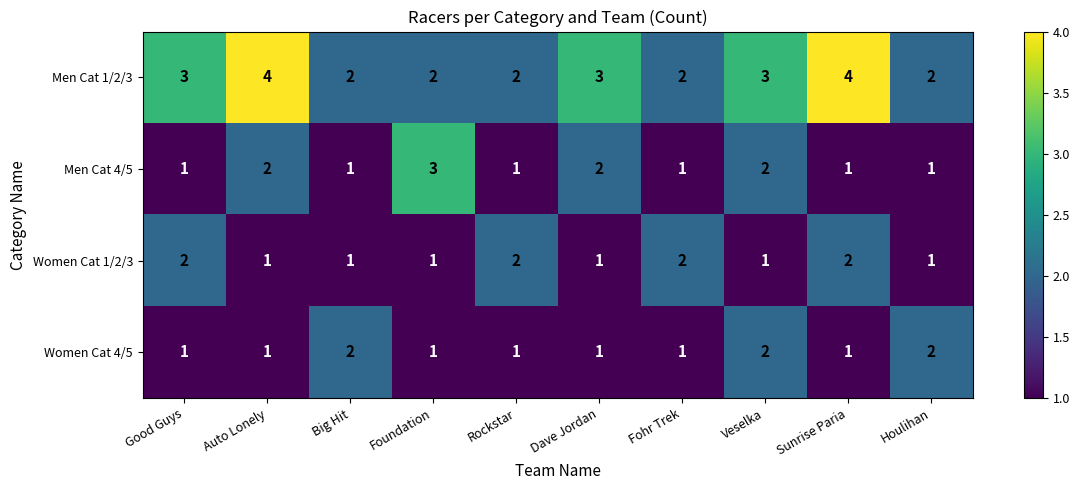

What is the difference between the highest and lowest values at Sunrise Paria?

3